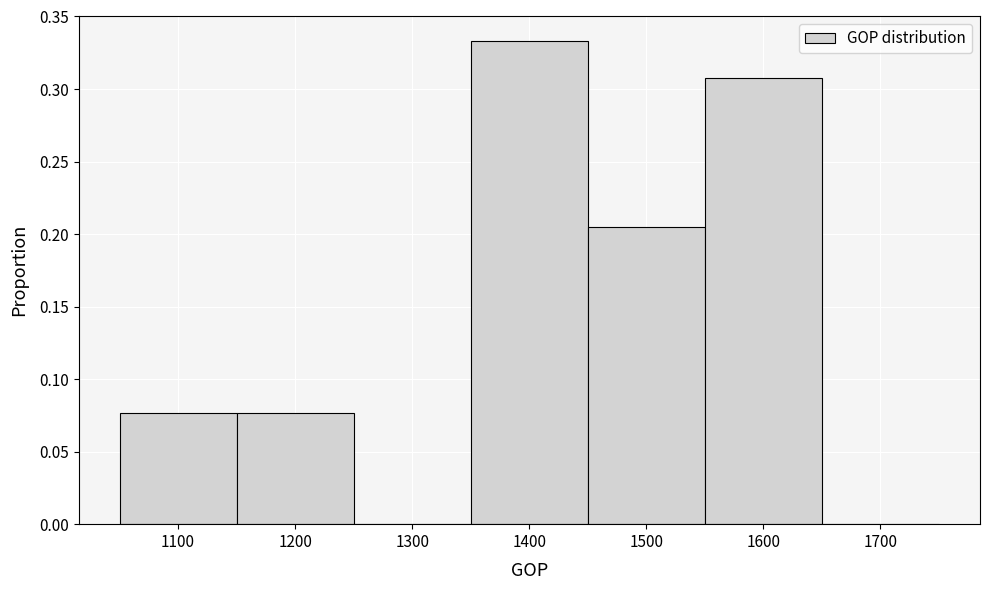

Reading left to right, list every bar in this chart as the range it spans on the x-axis followed by its height. The values are not printed on the chart, so give them approximately, as read against the axis.

1050 to 1150: 0.075
1150 to 1250: 0.075
1250 to 1350: 0
1350 to 1450: 0.335
1450 to 1550: 0.205
1550 to 1650: 0.310
1650 to 1750: 0